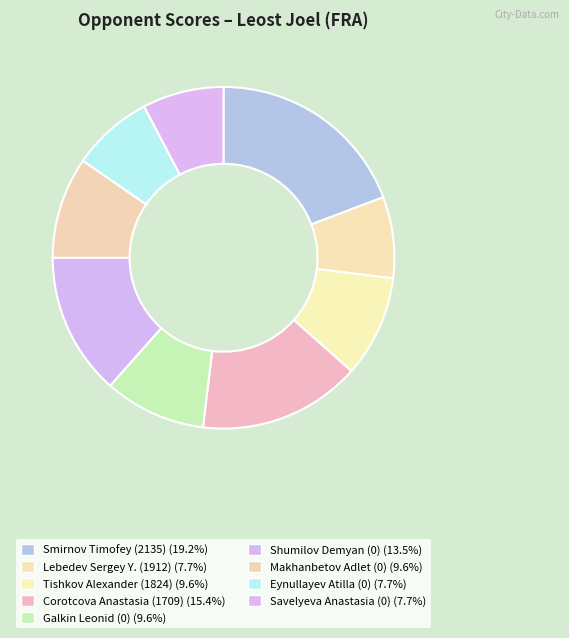

The Galkin Leonid (0) slice represents 10% of the pie. True or false?

True